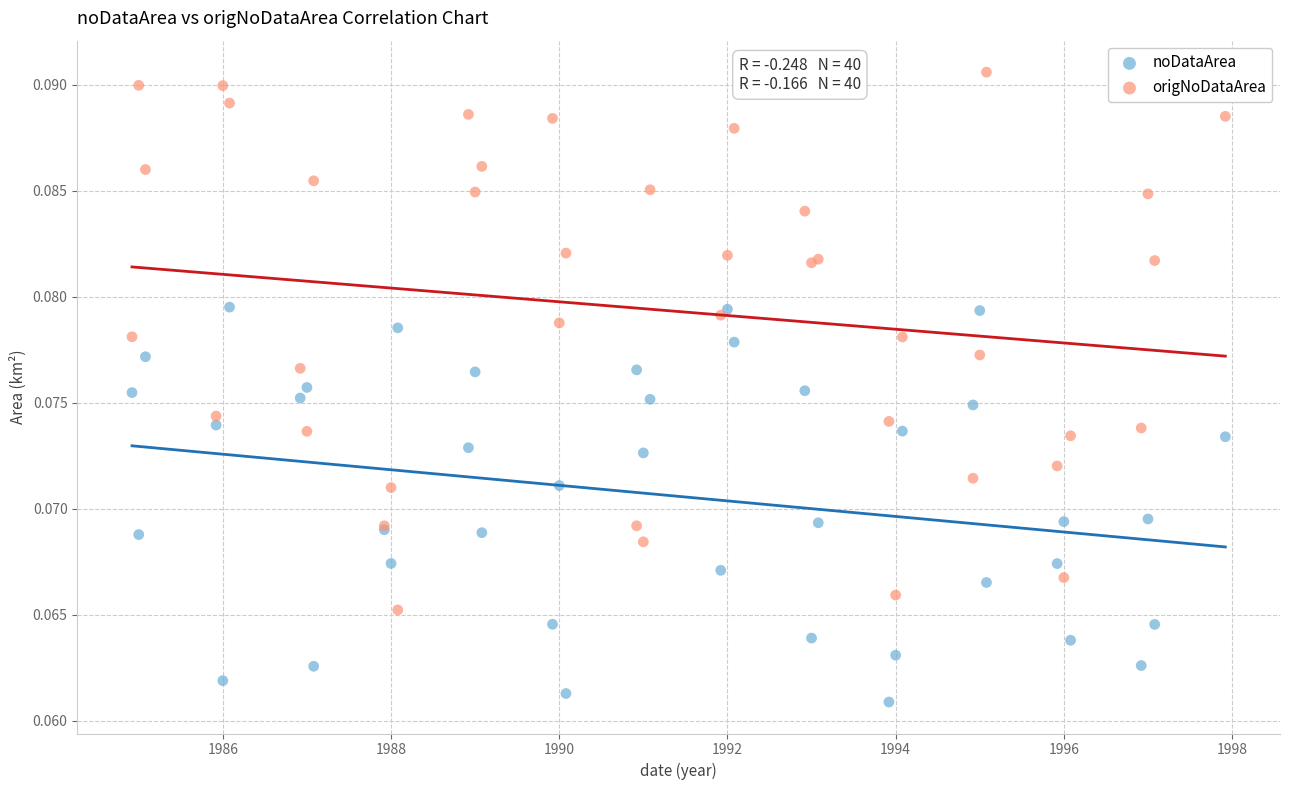

What is the X range (max minus min) for the scatter plot?

13.0